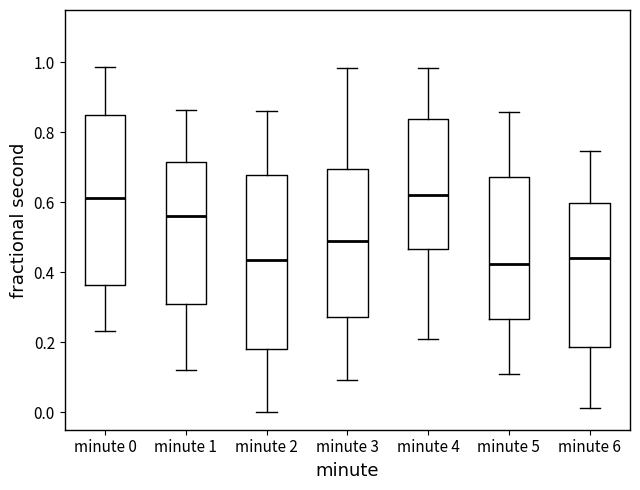

Reading left to right, transcribe this box plot: for each box, give where its median line is, the range the box spans, and where its two whiskers end, as read against the y-axis. The values are not printed on the chart, so give them approximately, as read against the axis.

minute 0: median 0.62, box 0.36 to 0.84, whiskers 0.24 to 0.98
minute 1: median 0.56, box 0.30 to 0.72, whiskers 0.12 to 0.86
minute 2: median 0.44, box 0.18 to 0.68, whiskers 0.00 to 0.86
minute 3: median 0.48, box 0.28 to 0.70, whiskers 0.10 to 0.98
minute 4: median 0.62, box 0.46 to 0.84, whiskers 0.22 to 0.98
minute 5: median 0.42, box 0.26 to 0.68, whiskers 0.10 to 0.86
minute 6: median 0.44, box 0.18 to 0.60, whiskers 0.02 to 0.74